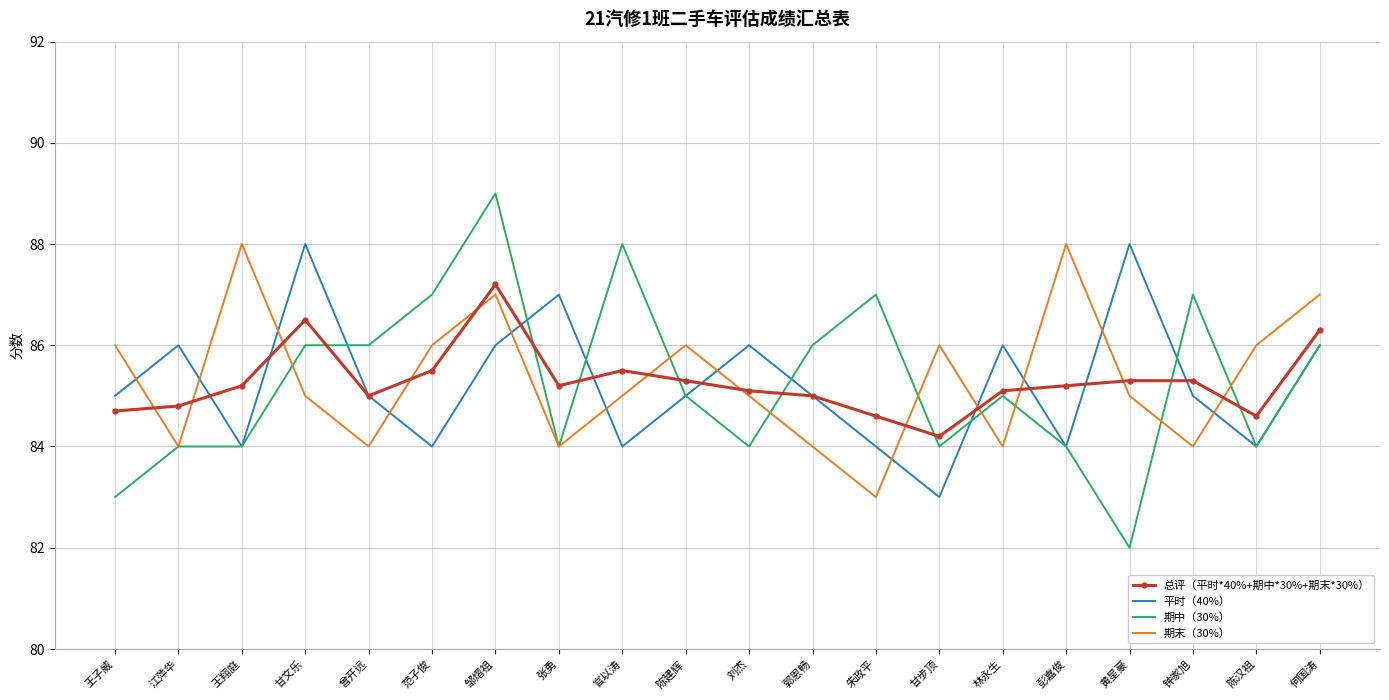

Which label corresponds to the smallest value in the chart?

黄星豪